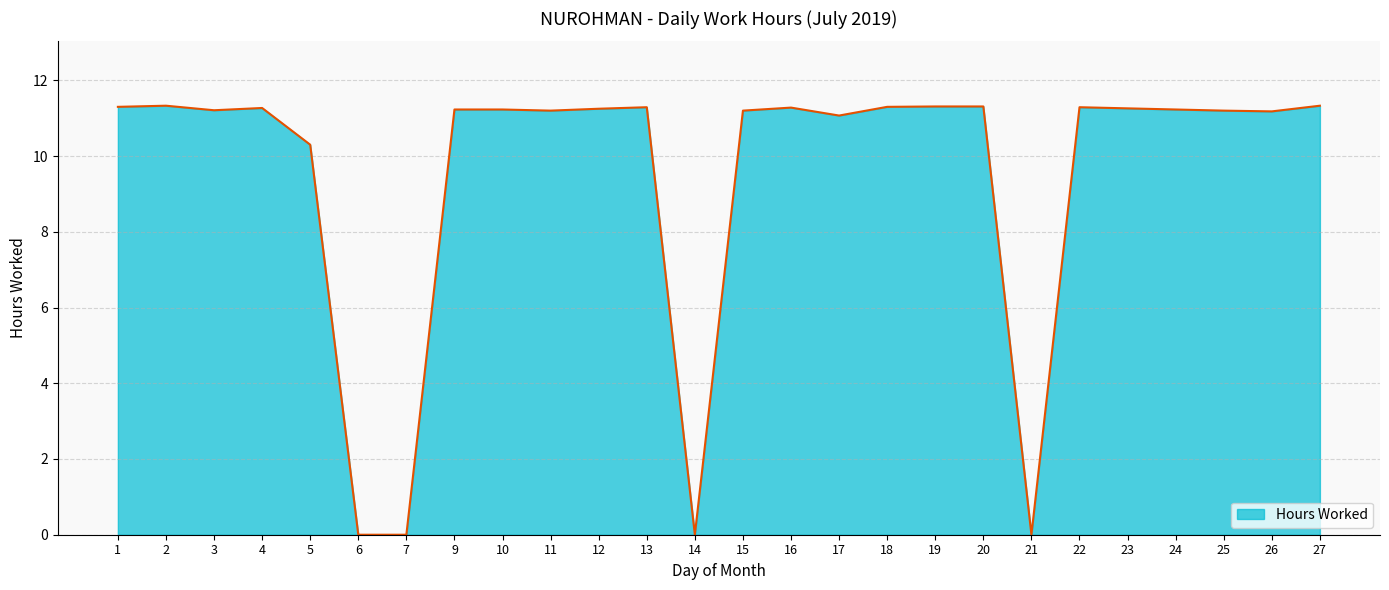

True or false: the data shows 3.4 at 19.

False